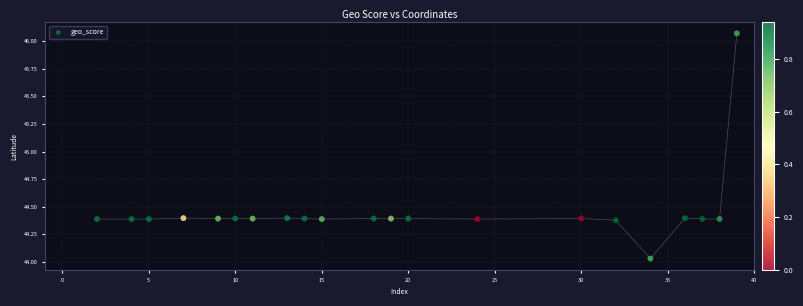

What is the range of X values (max minus min)?

37.0